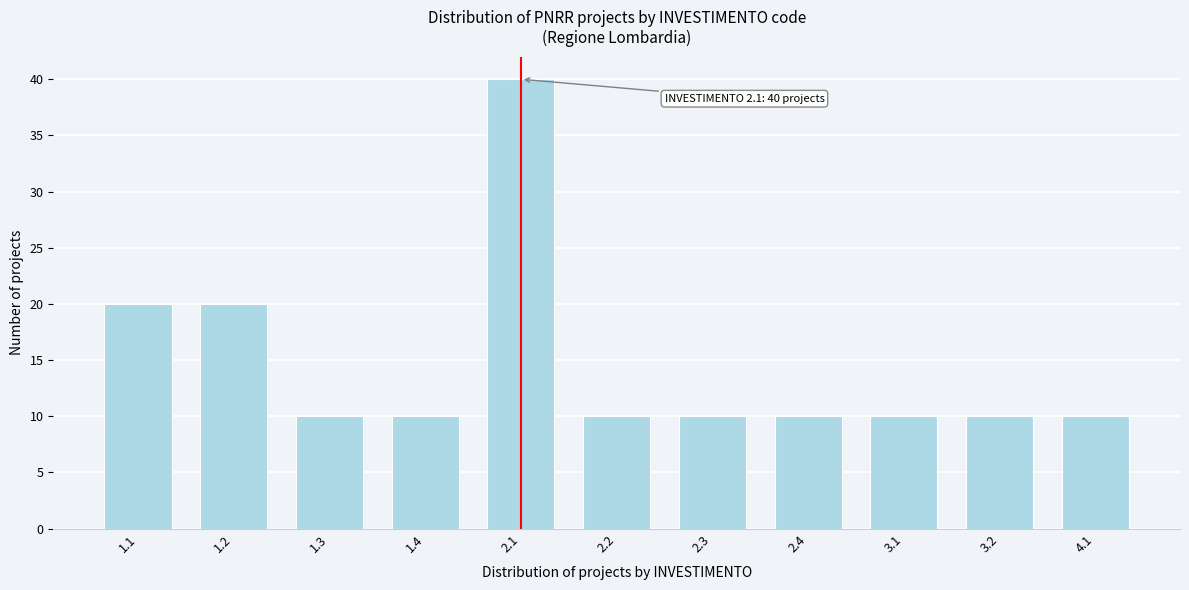

Reading left to right, what are all the values shown in this chart?

20	20	10	10	40	10	10	10	10	10	10